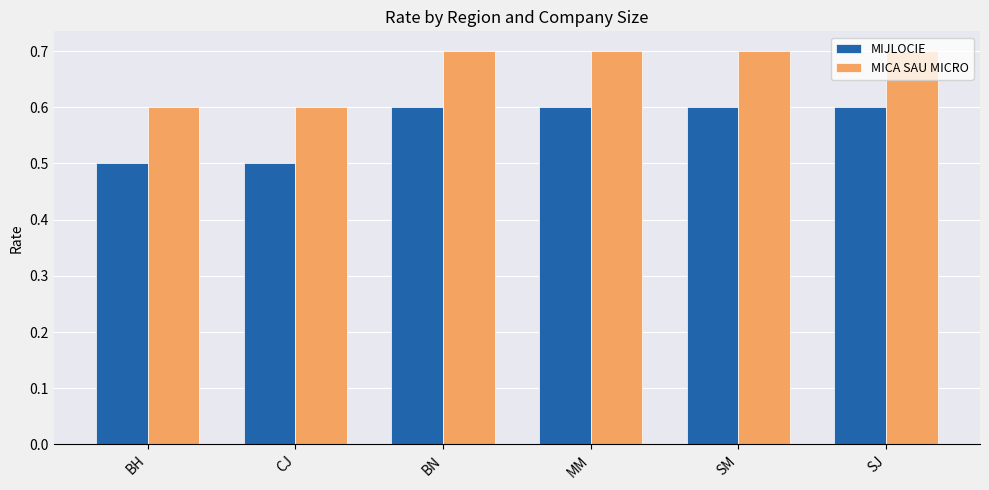

At how many categories does at least one series exceed 0?

6